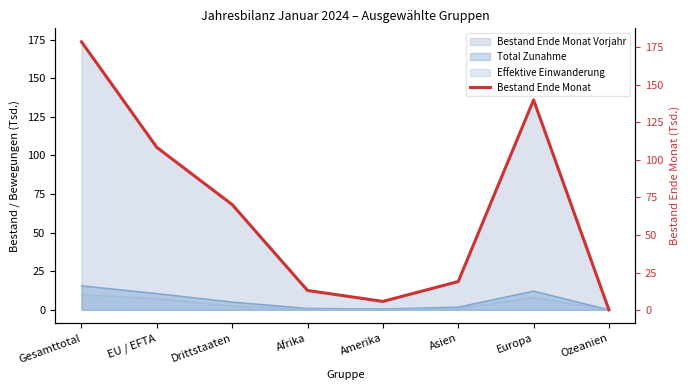

Which category has the highest value across all series?

Gesamttotal